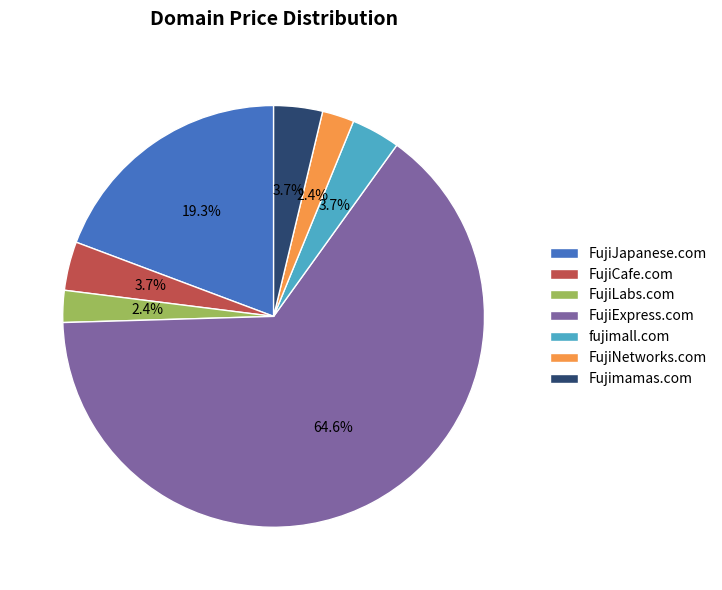

The FujiJapanese.com slice represents 19% of the pie. True or false?

True